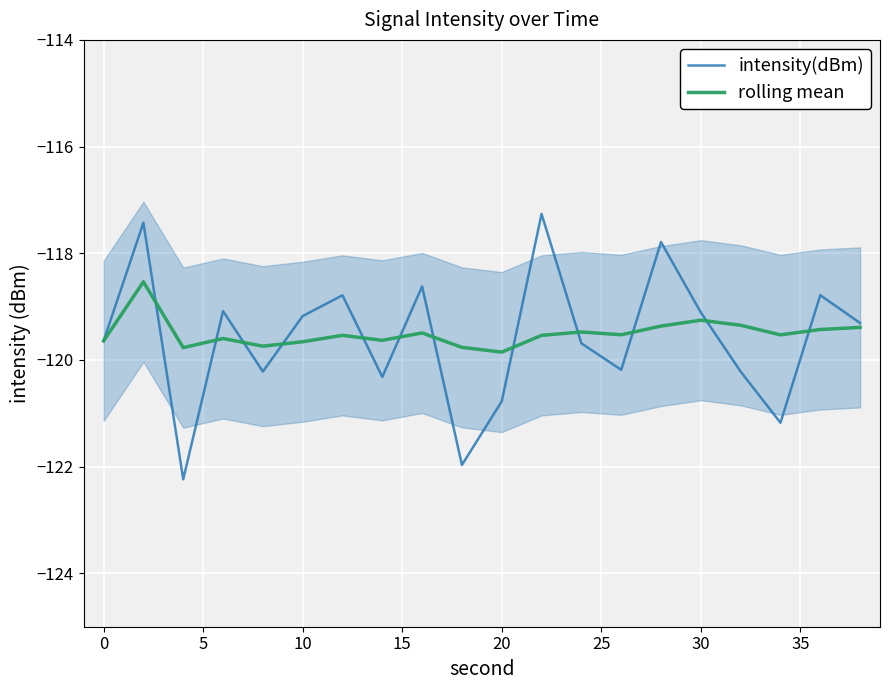

How many lines are shown in the chart?

2